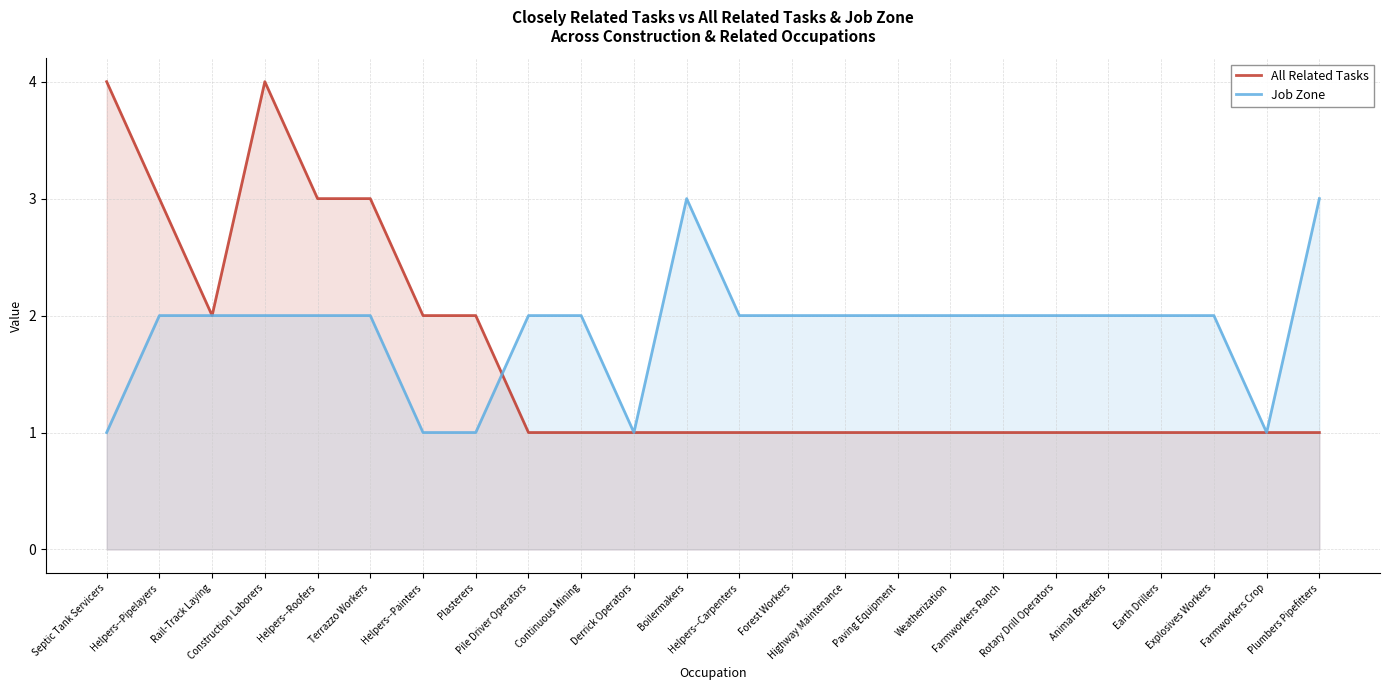

How many distinct data groups are displayed?

2